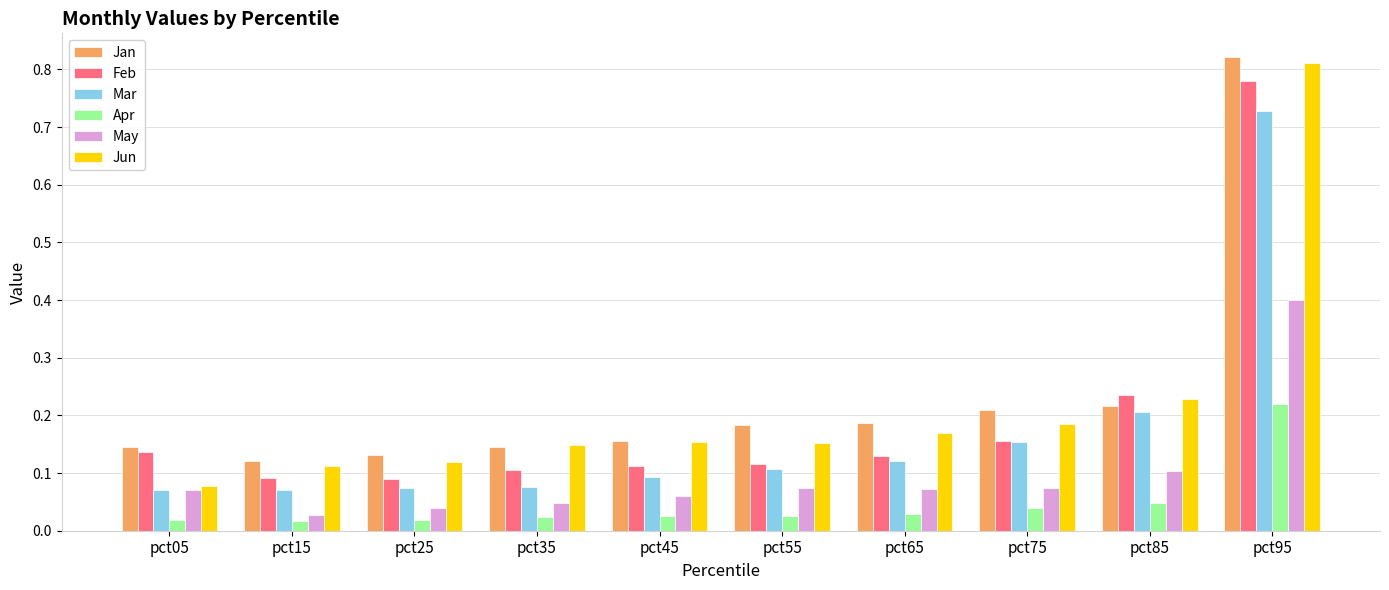

What is the sum of all Jun values?

2.2